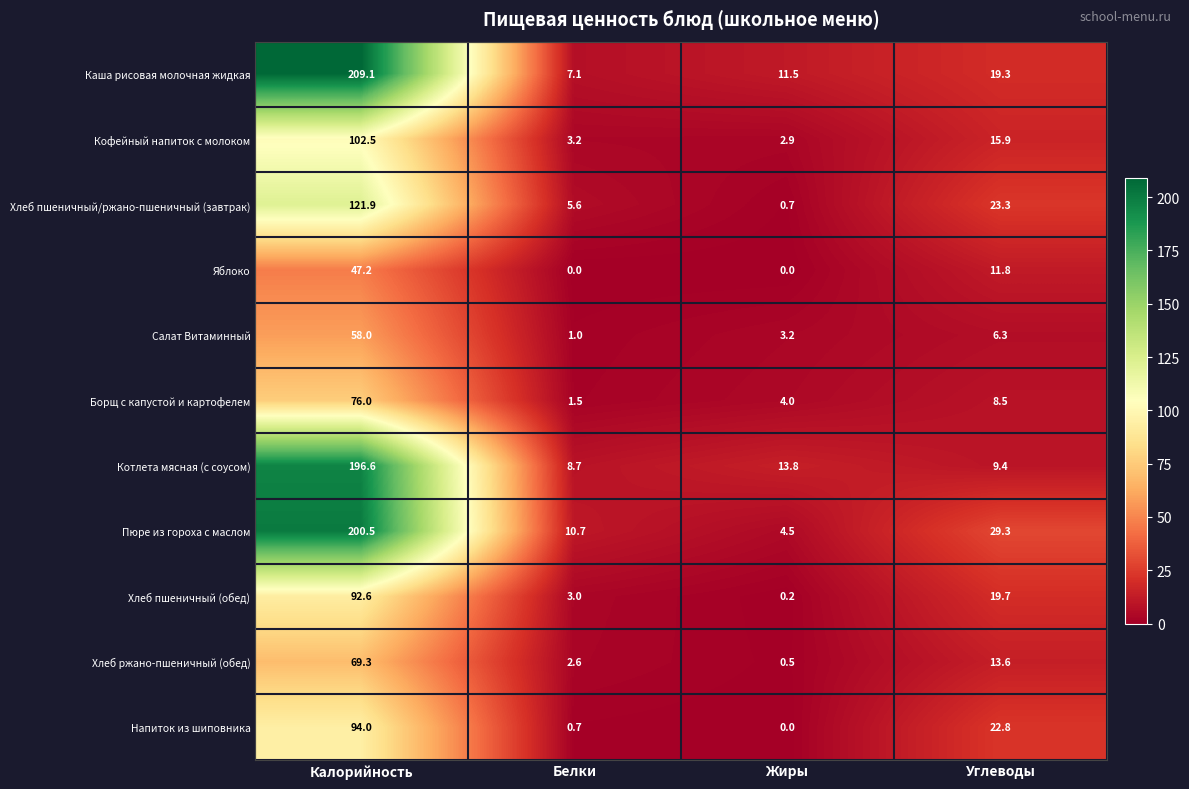

Which series has the largest total across all categories?

Каша рисовая молочная жидкая